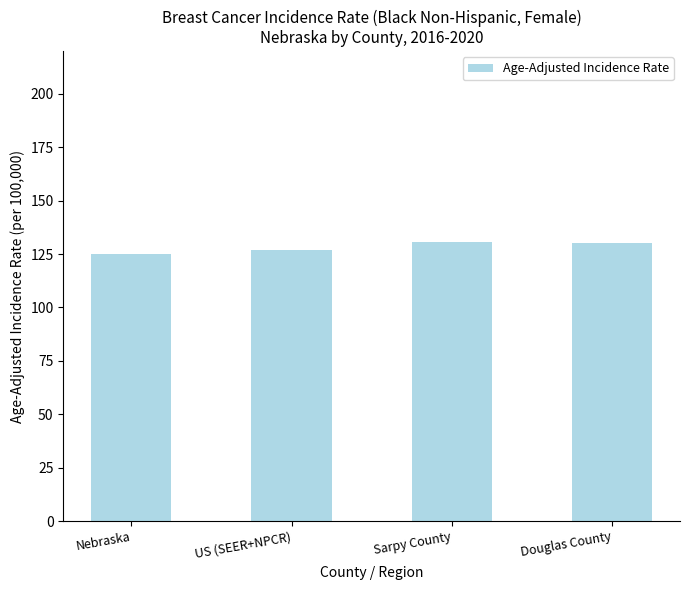

What is the sum of all values?

512.7